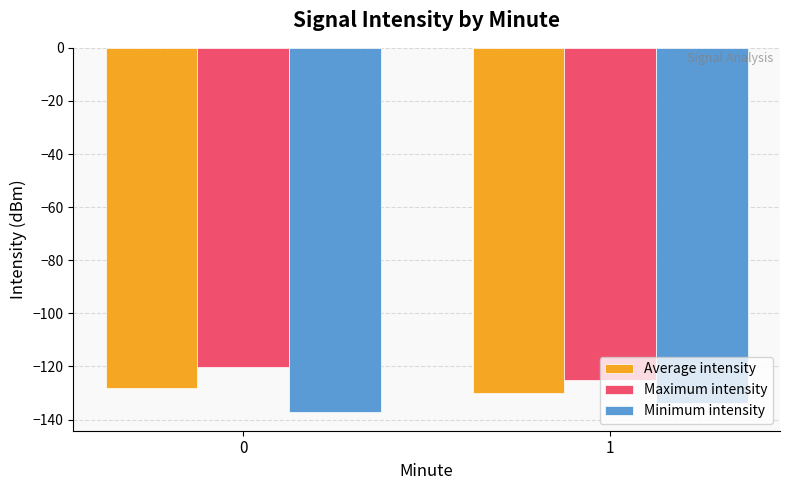

How many data points does each series have?

2